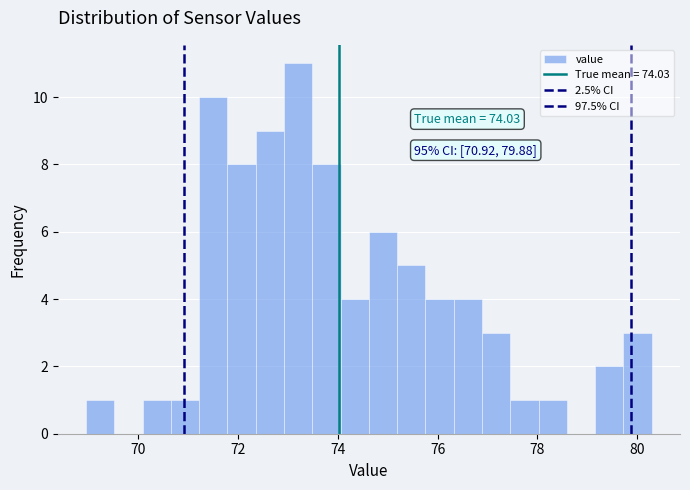

Around what value on the x-axis is the tallest bar? Give the approximate position of its centre, as read against the axis.

73.2